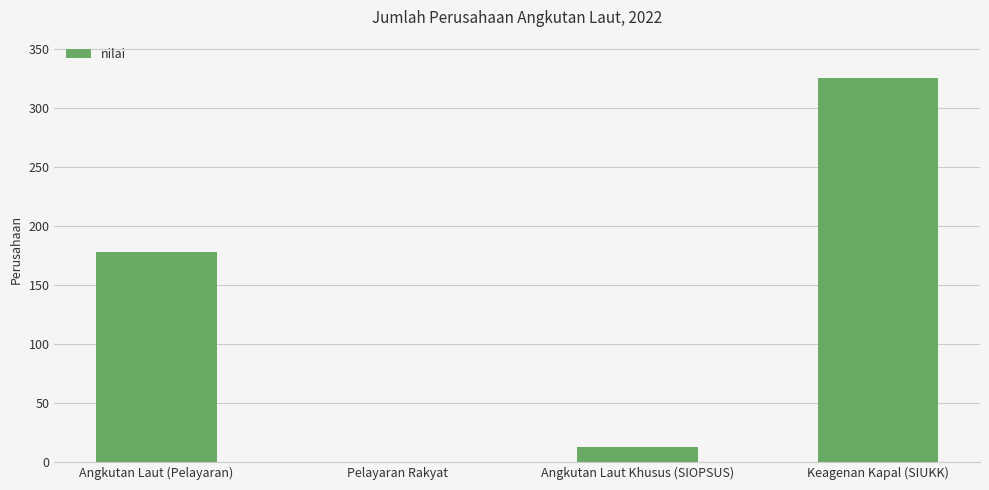

Reading left to right, list all the values displayed in this chart.

178	0	13	325